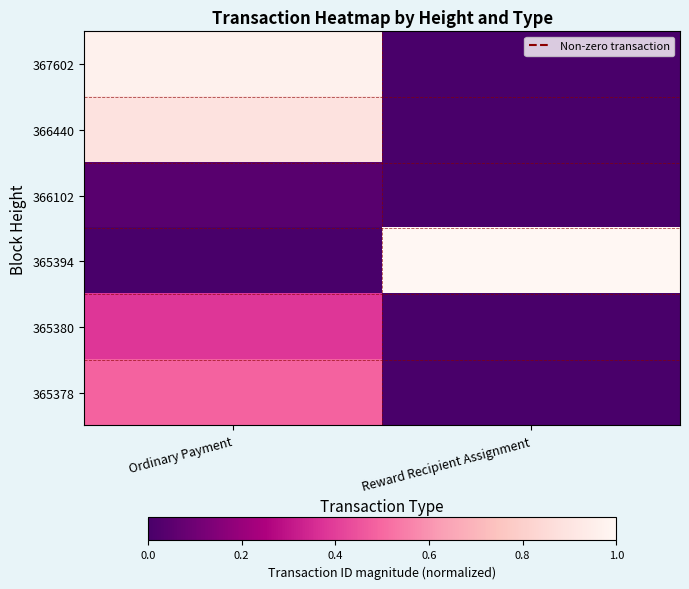

Reading left to right, what are all the values shown in this chart?

367602: Ordinary Payment=1.0	Reward Recipient Assignment=0.0
366440: Ordinary Payment=0.9	Reward Recipient Assignment=0.0
366102: Ordinary Payment=0.0	Reward Recipient Assignment=0.0
365394: Ordinary Payment=0.0	Reward Recipient Assignment=1.0
365380: Ordinary Payment=0.4	Reward Recipient Assignment=0.0
365378: Ordinary Payment=0.5	Reward Recipient Assignment=0.0